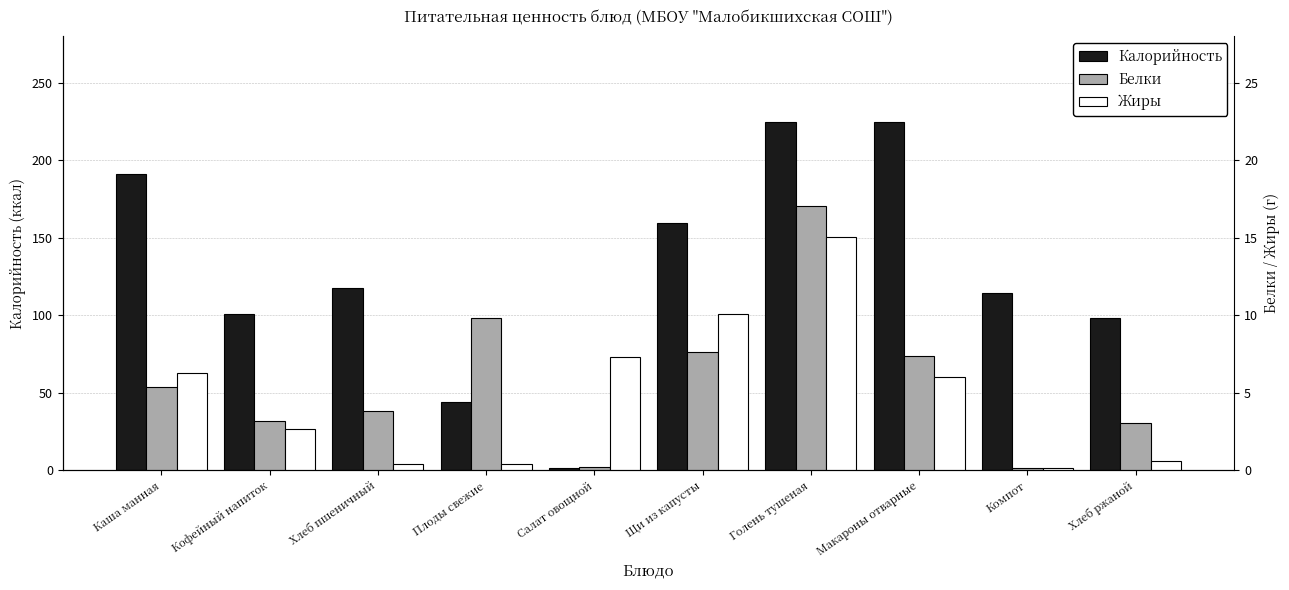

Which series has the largest range (max minus min)?

Калорийность